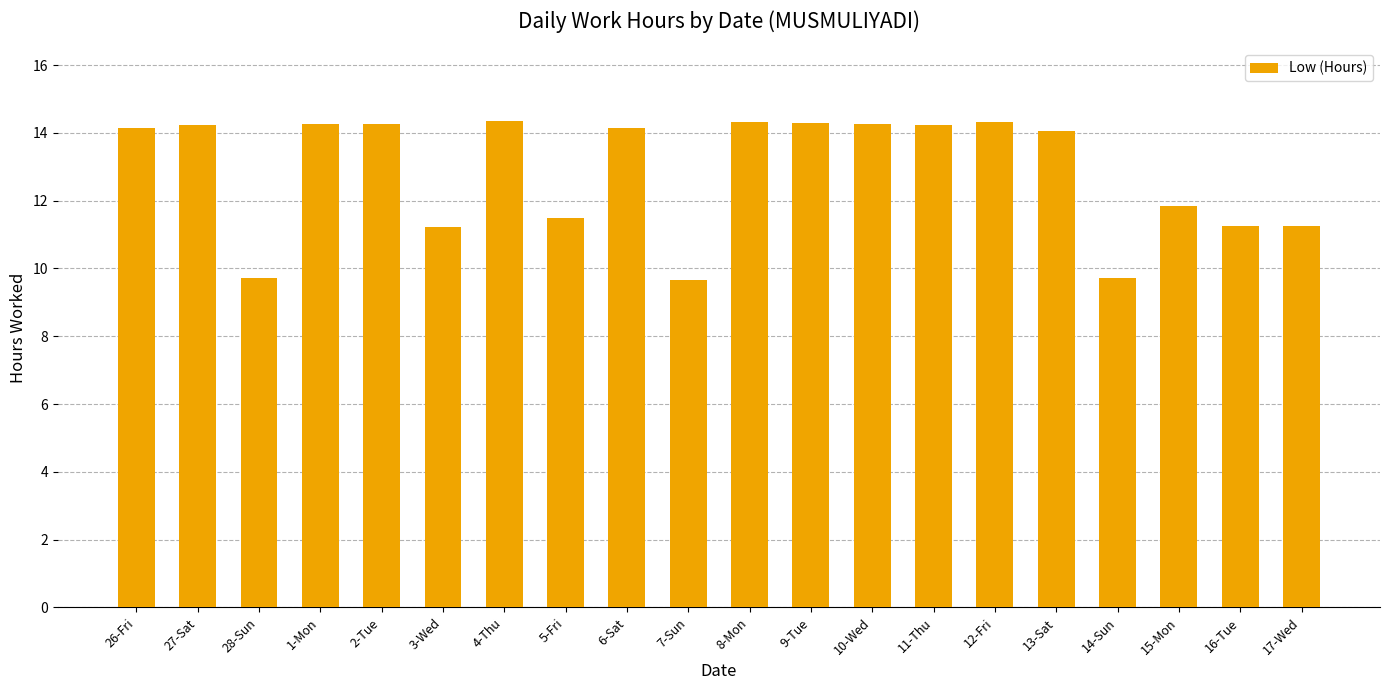

Which has a higher value, 7-Sun or 4-Thu?

4-Thu